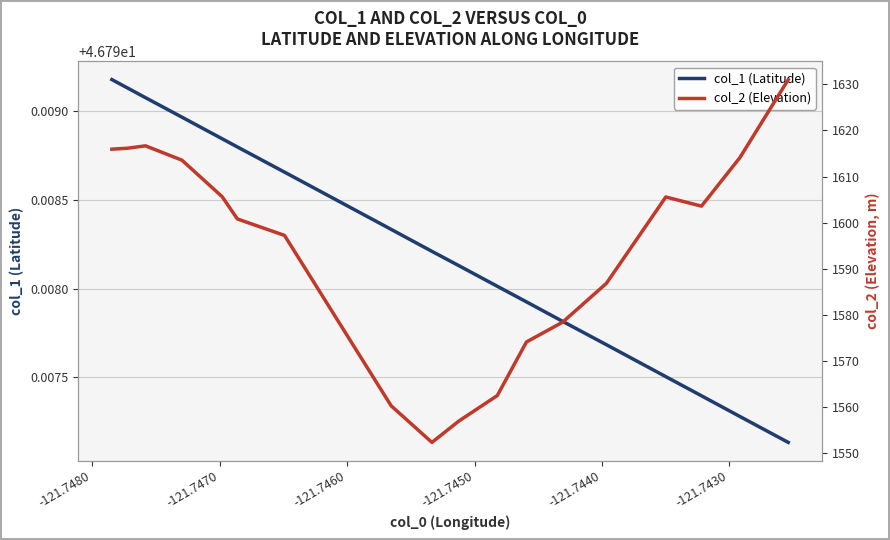

What is the lowest value of the col_1 (Latitude) series?

46.8